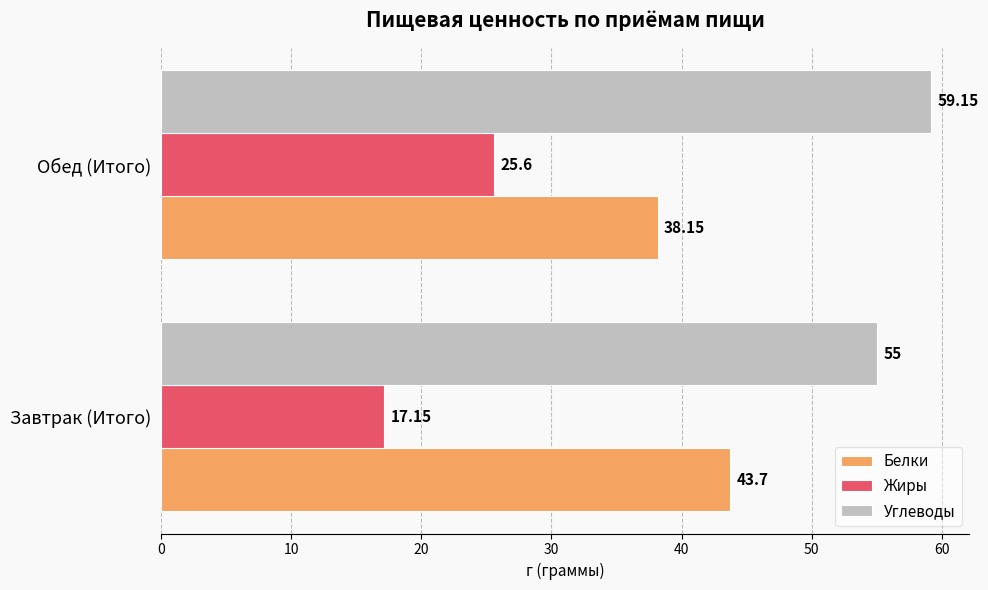

What is the total value across all series at Обед (Итого)?

122.9